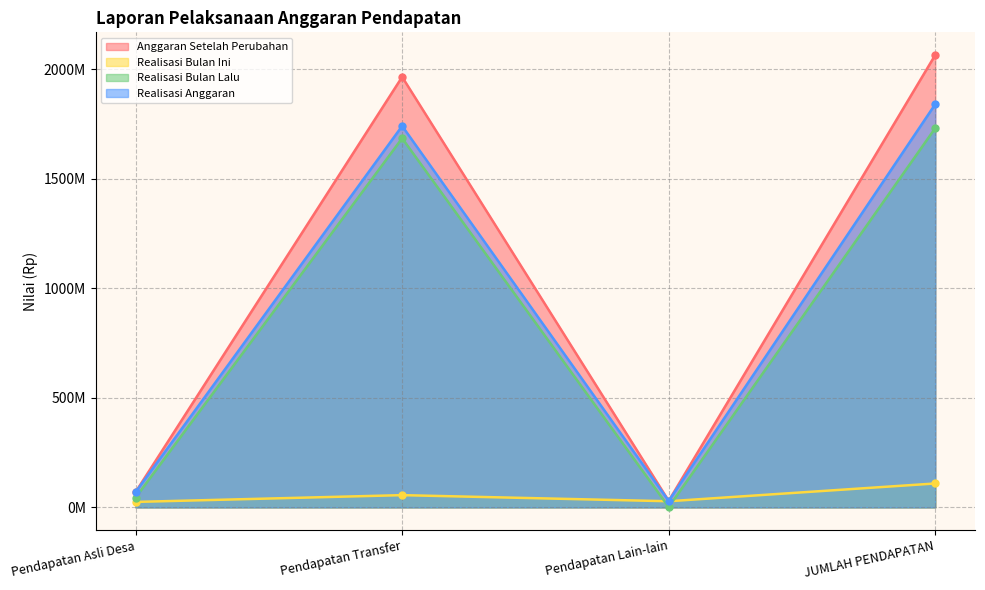

True or false: Realisasi Anggaran has more than 2 interior local peaks.

False